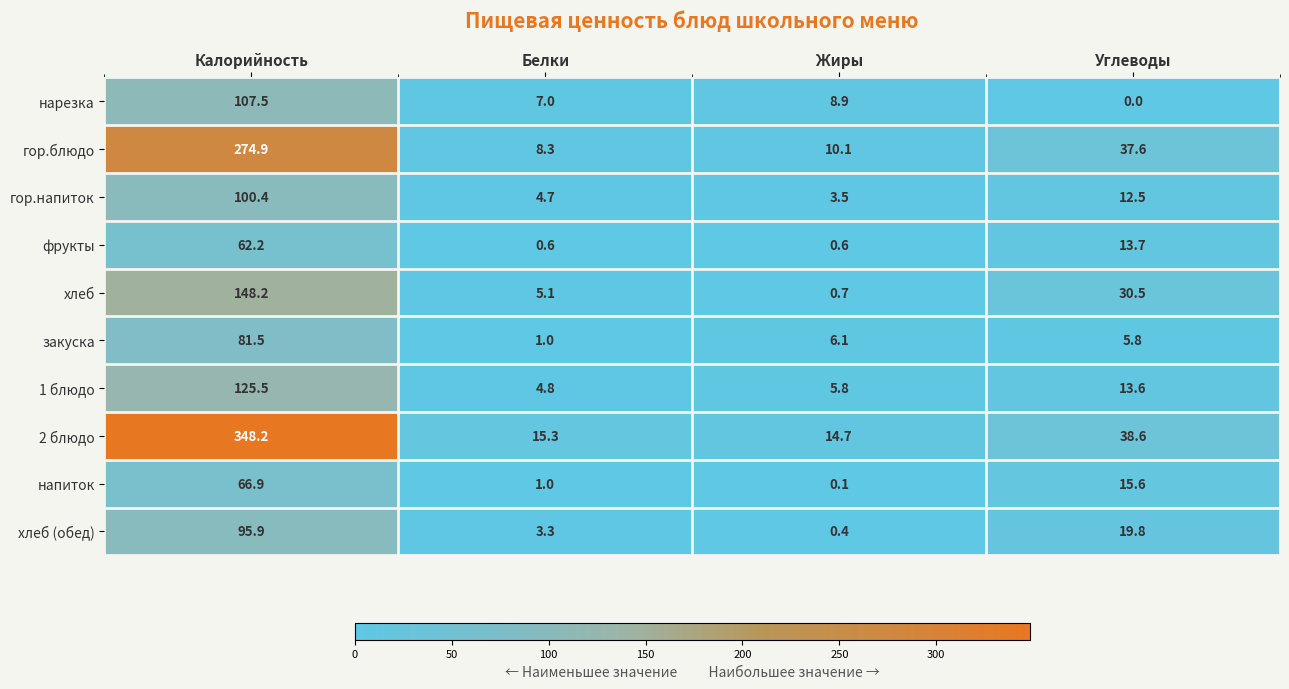

What is the sum of all напиток values?

83.6